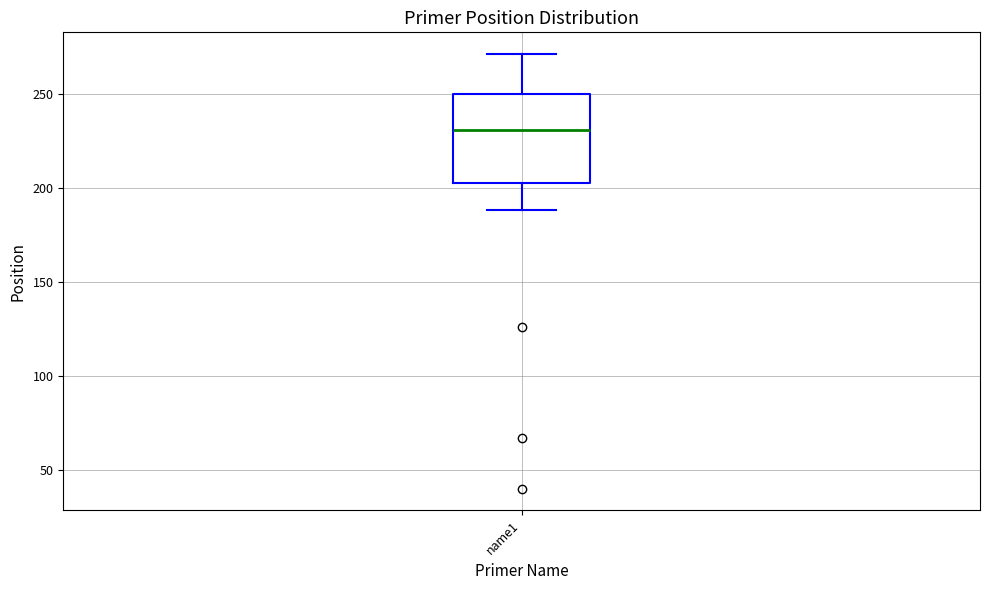

Read this box plot against the y-axis: the position of the median line, the range covered by the box, and the ends of both whiskers. The values are not printed on the chart, so give them approximately, as read against the axis.

median 230, box 200 to 250, whiskers 190 to 270